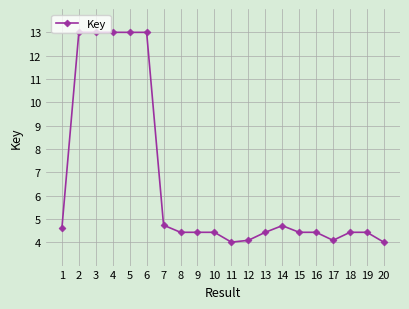

What is the greatest value displayed?

13.0